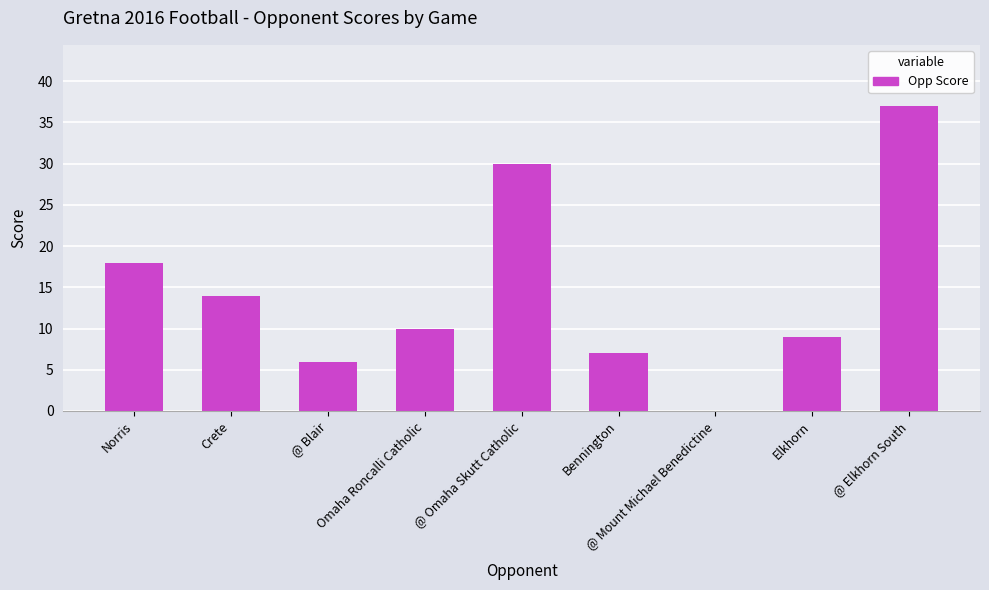

Which has a higher value, Crete or @ Elkhorn South?

@ Elkhorn South